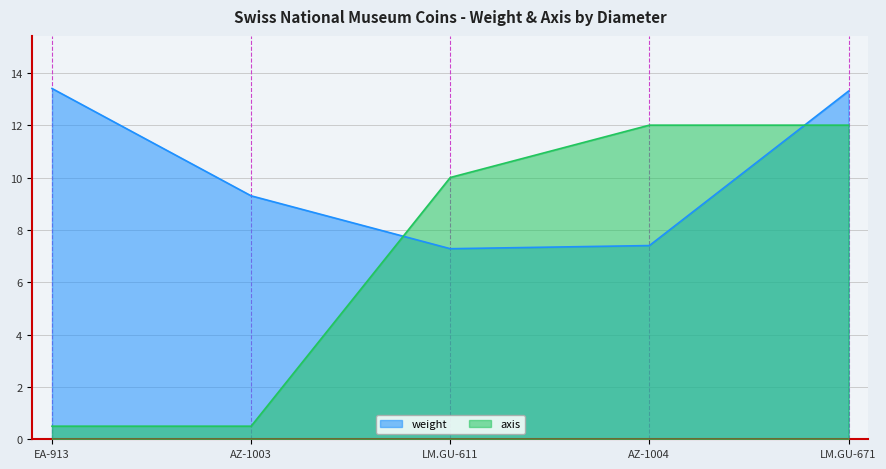

What is the label of the 3rd point from the right?

LM.GU-611